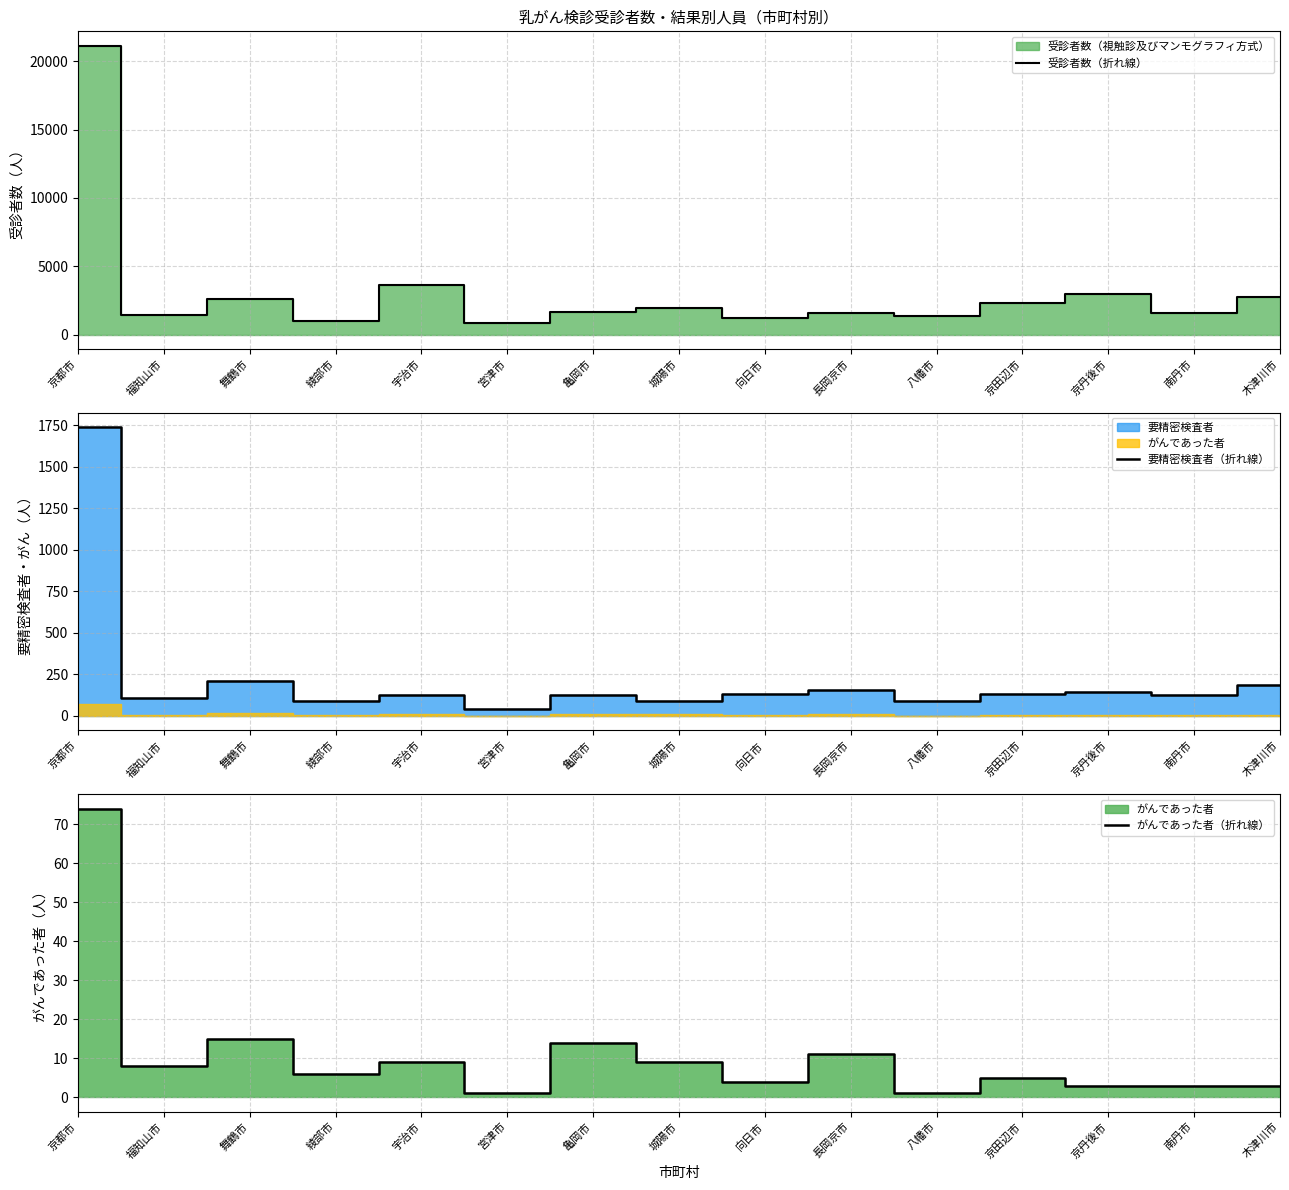

Reading left to right, transcribe all the data shown in this chart.

受診者数（折れ線）: 21129	1439	2568	985	3606	876	1673	1915	1213	1568	1331	2304	2933	1541	2714
要精密検査者（折れ線）: 1740	107	208	92	124	43	127	89	135	158	90	134	147	126	185
がんであった者（折れ線）: 74	8	15	6	9	1	14	9	4	11	1	5	3	3	3